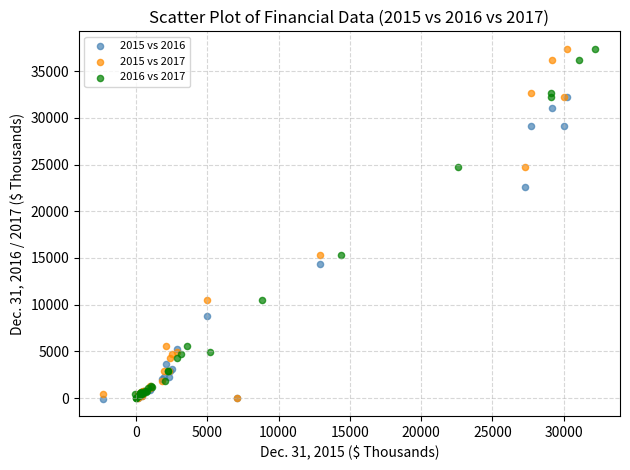

What are all the series names shown in the legend?

2015 vs 2016, 2015 vs 2017, 2016 vs 2017